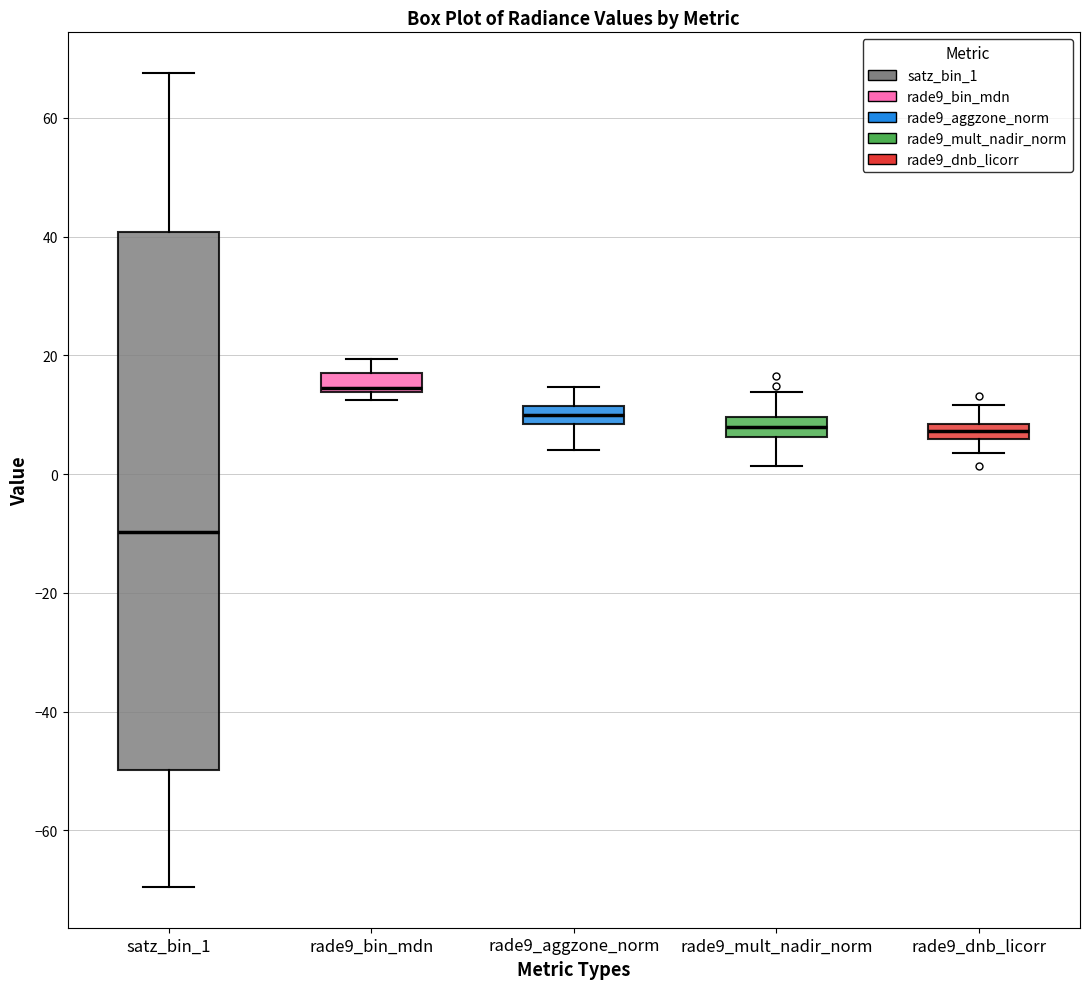

Comparing the boxes themselves (not the whiskers), which one is the tallest?

satz_bin_1